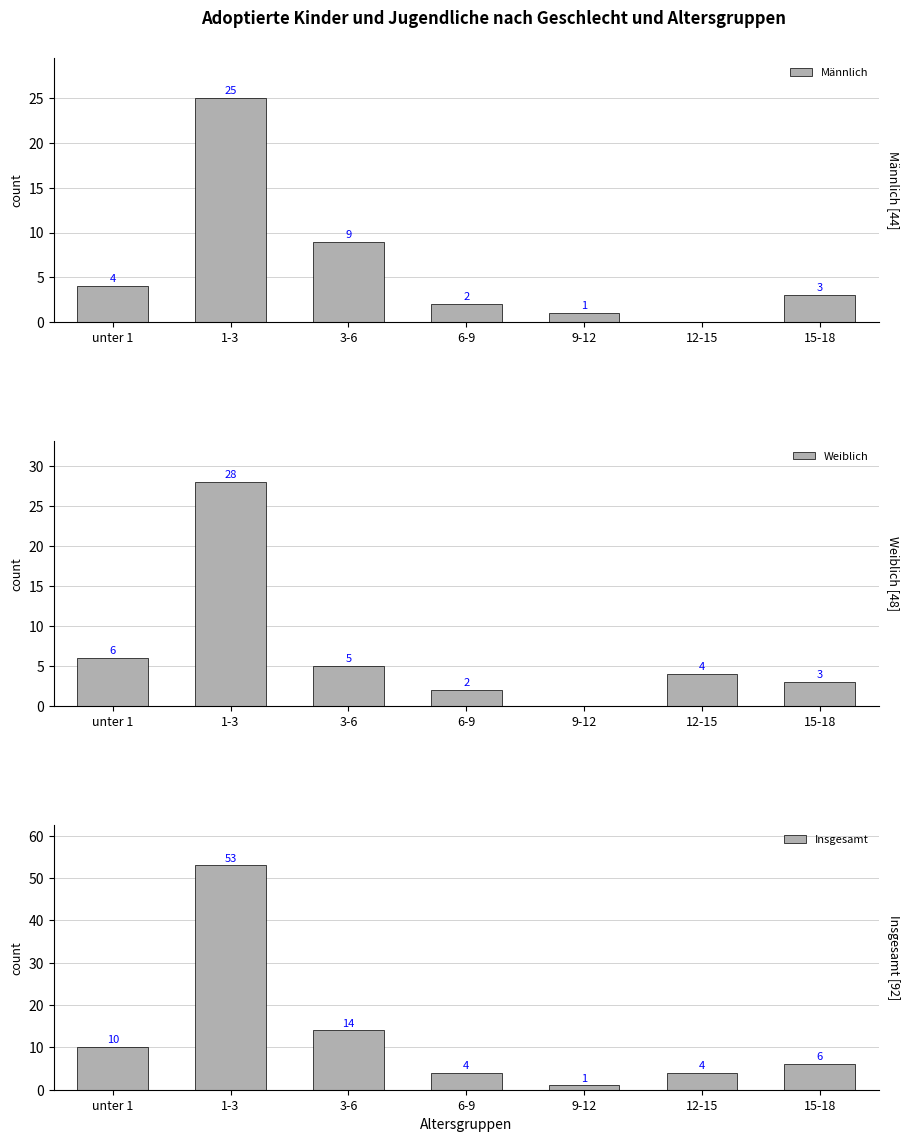

The Männlich series shows -8 at 12-15. True or false?

False